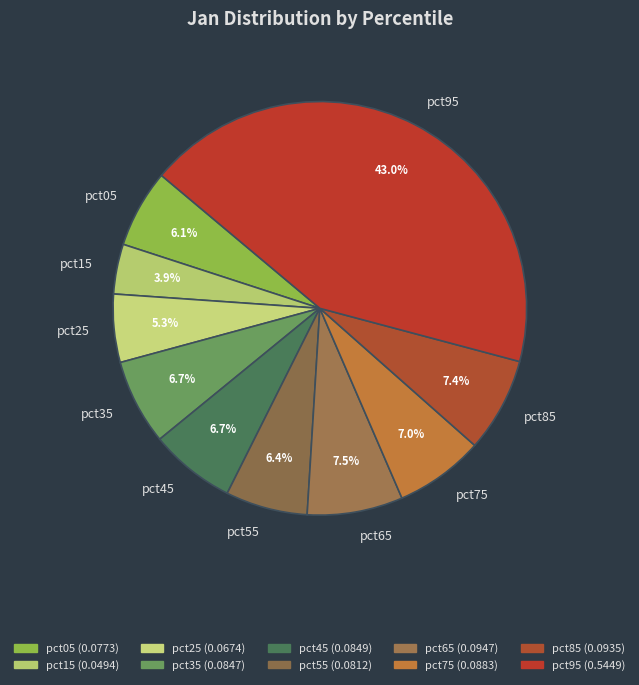

To the nearest percent, what is the combined percentage of pct95 and pct25?

48%